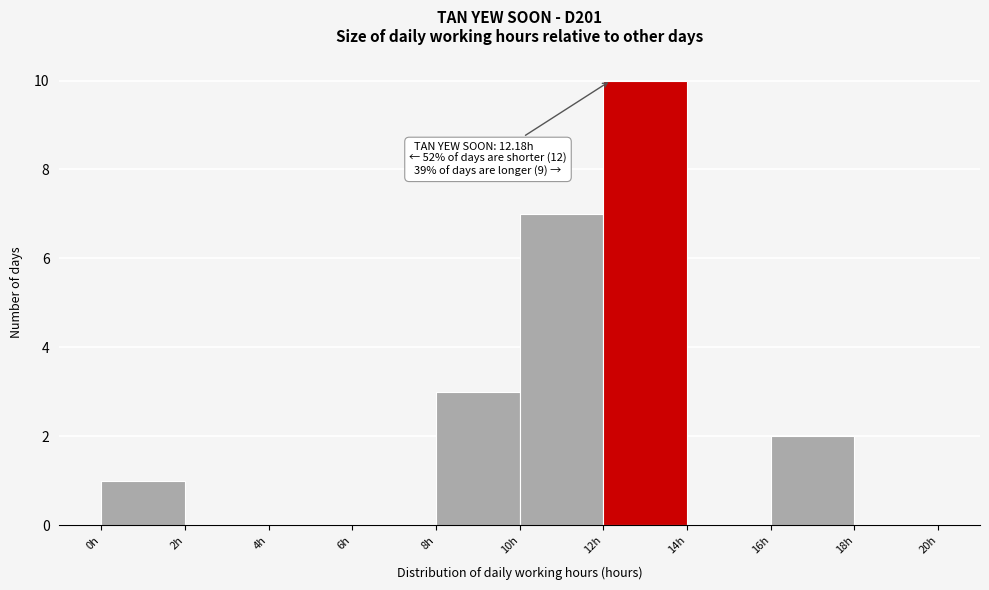

Which range on the x-axis has the tallest bar?

12 to 14